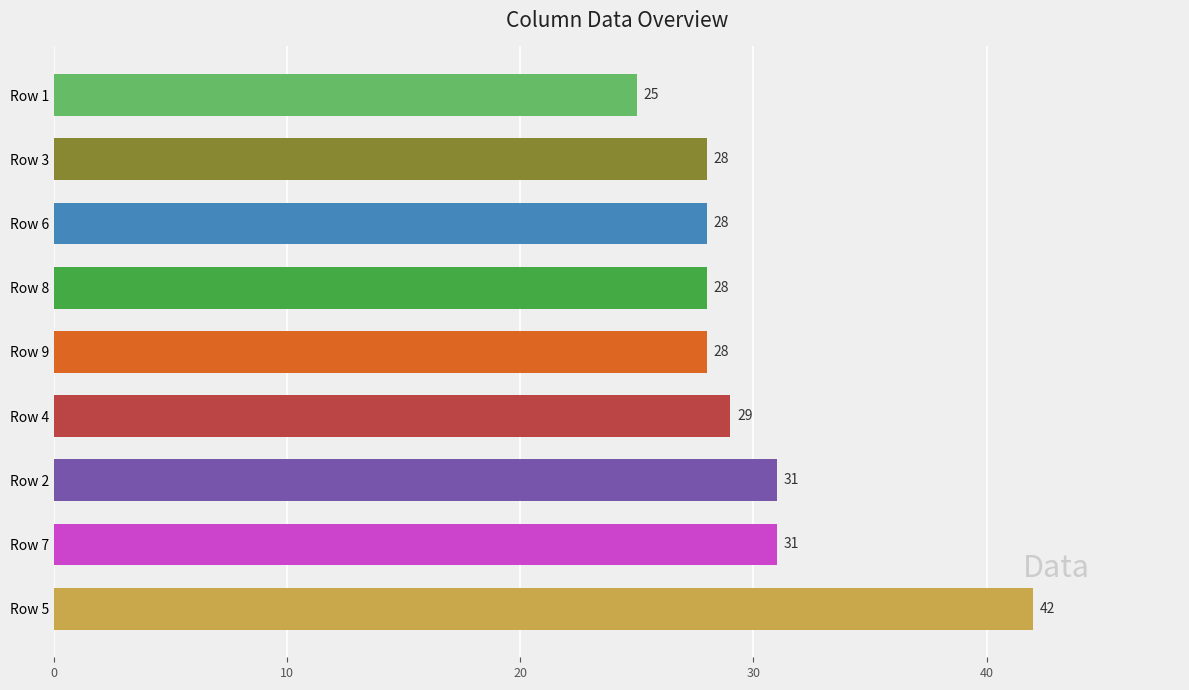

What is the minimum value shown in the chart?

25